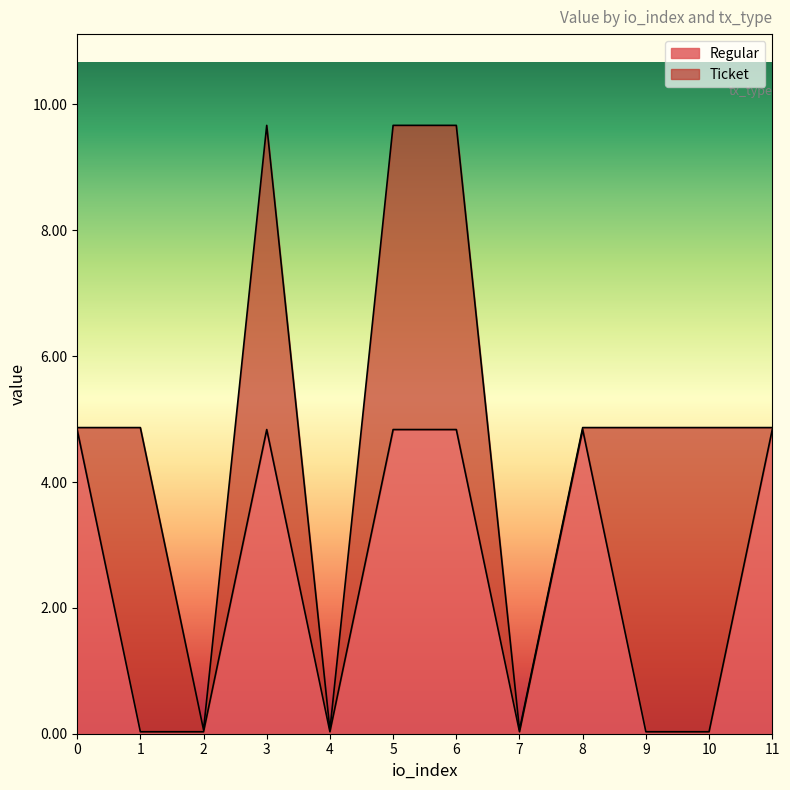

True or false: the data shows 0.0 at 7.

False